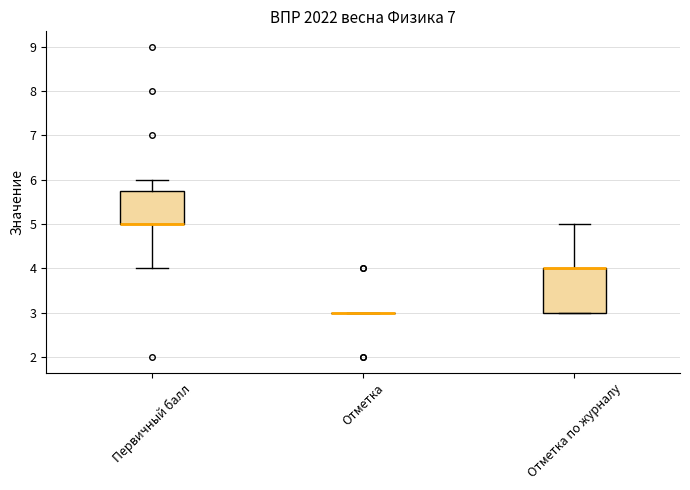

Reading left to right, read every box against the y-axis: the position of its median line, the range the box covers, and the ends of its whiskers. The values are not printed on the chart, so give them approximately, as read against the axis.

Первичный балл: median 5.0 (drawn on the box's lower edge), box 5.0 to 5.8, whiskers 4.0 to 6.0
Отметка: box collapsed to a line at 3.0, whiskers 3.0 to 3.0
Отметка по журналу: median 4.0 (drawn on the box's upper edge), box 3.0 to 4.0, whiskers 3.0 to 5.0